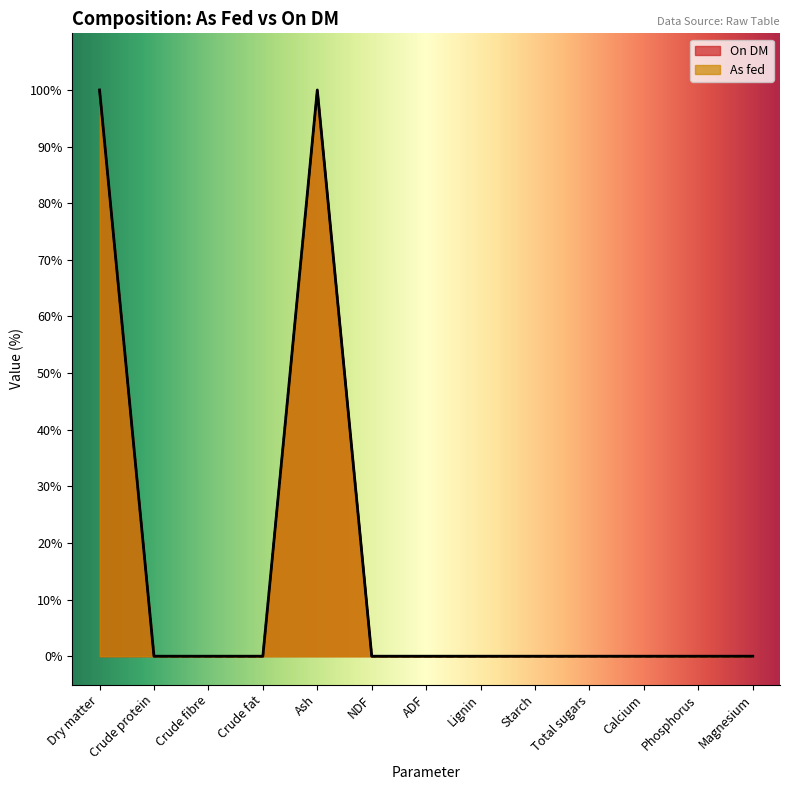

True or false: As fed and On DM intersect in this chart.

False